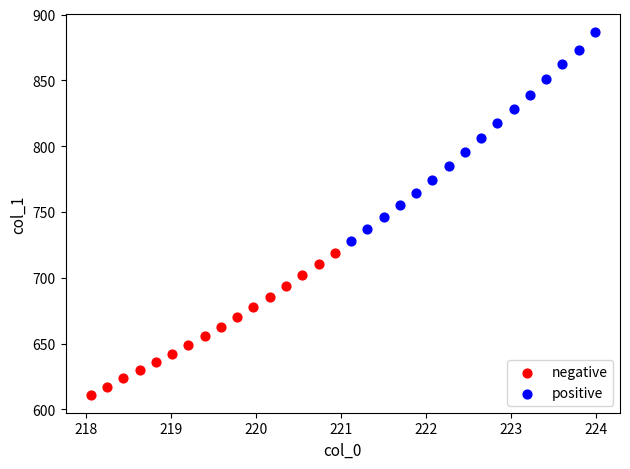

What are all the series names shown in the legend?

negative, positive